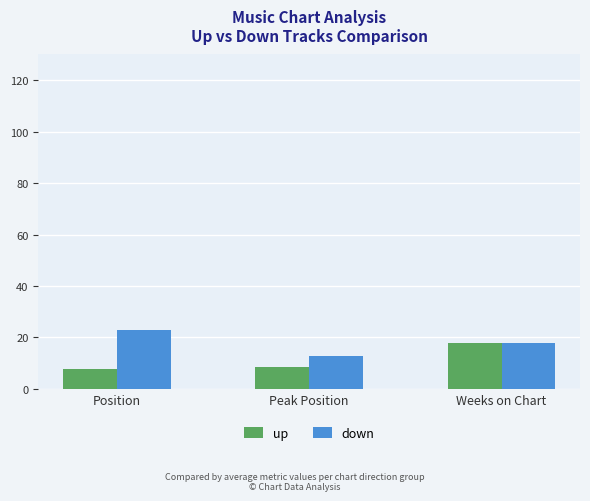

Reading left to right, transcribe all the data shown in this chart.

up: 7.9	8.6	17.9
down: 23.1	12.8	17.9